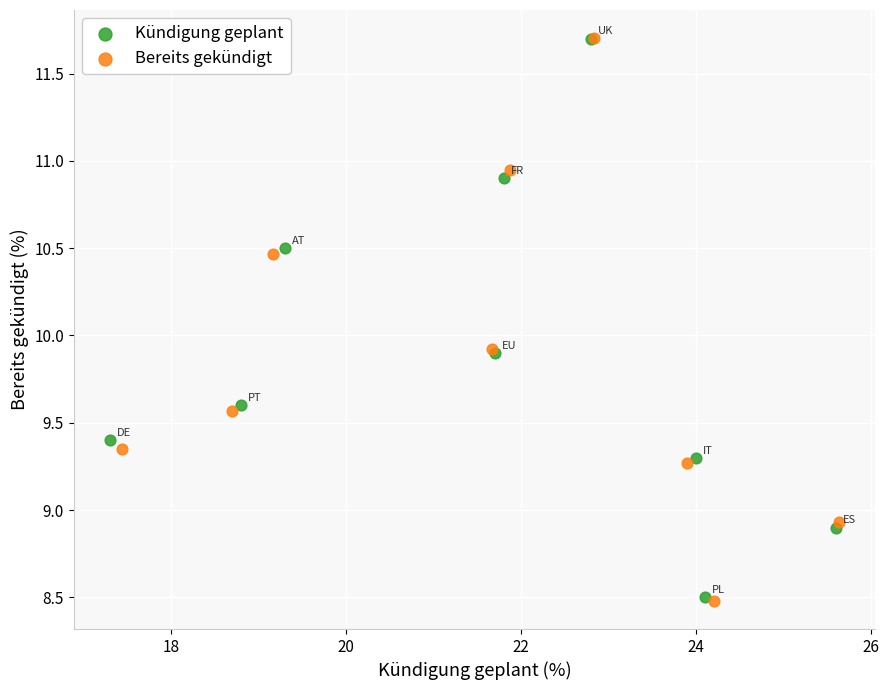

Which series has the widest spread of Y values?

Bereits gekündigt